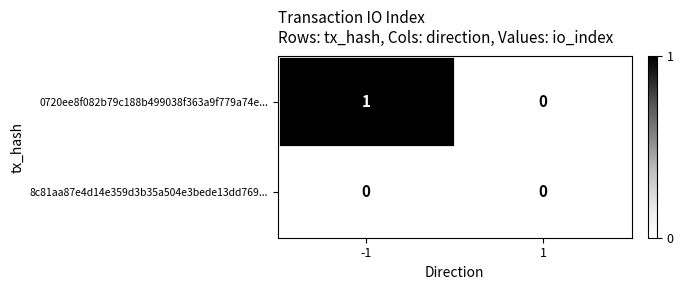

Count the number of categories in the chart.

2